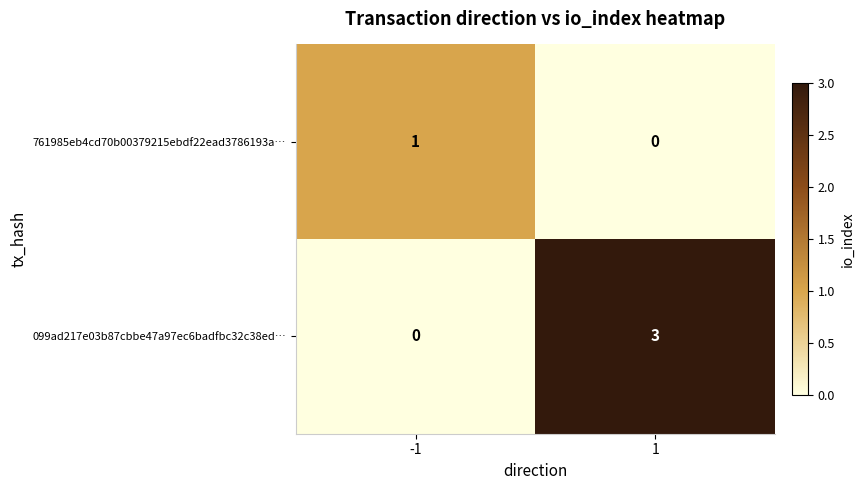

Is the value of 099ad217e03b87cbbe47a97ec6badfbc32c38ed… at 1 greater than the value of 761985eb4cd70b00379215ebdf22ead3786193a… at 1?

Yes